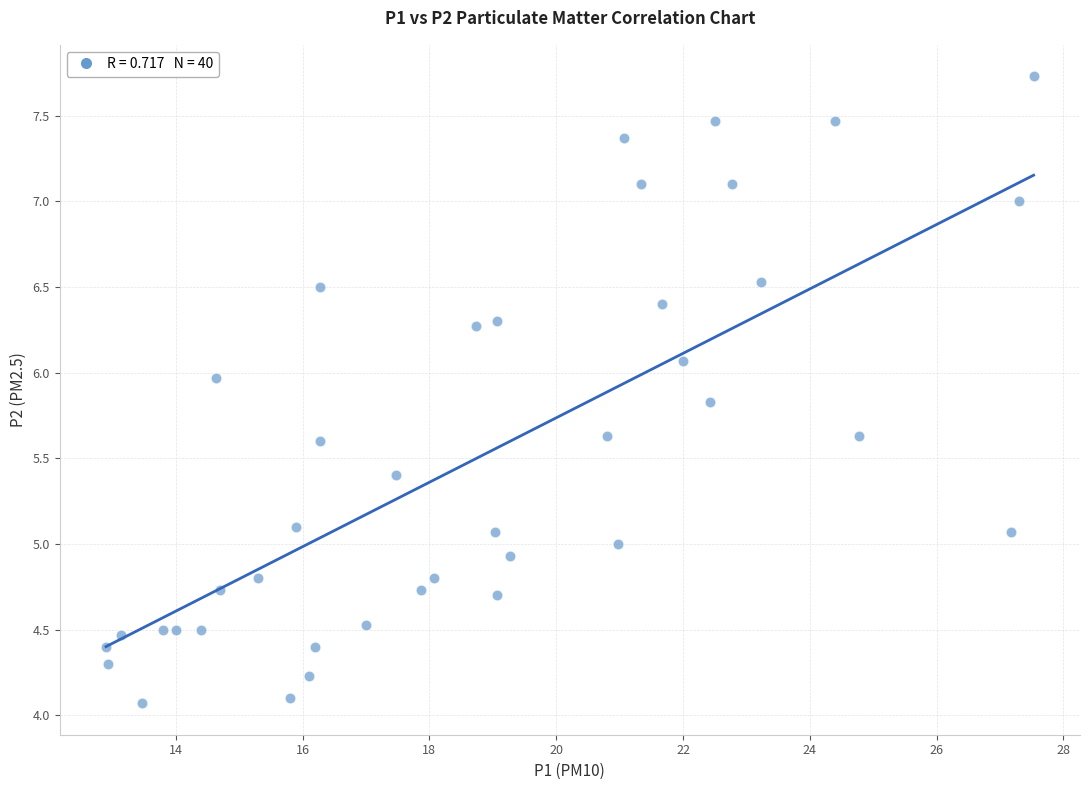

What is the range of Y values (max minus min)?

3.7